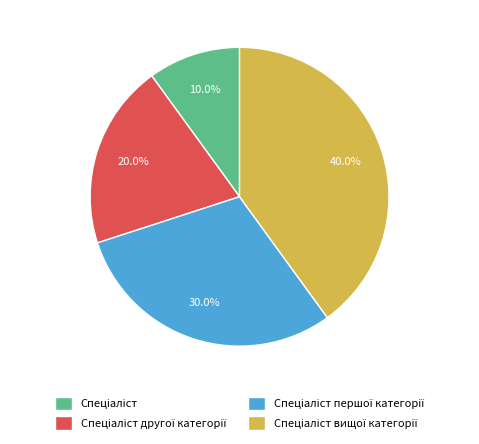

Does any single category account for the majority?

No